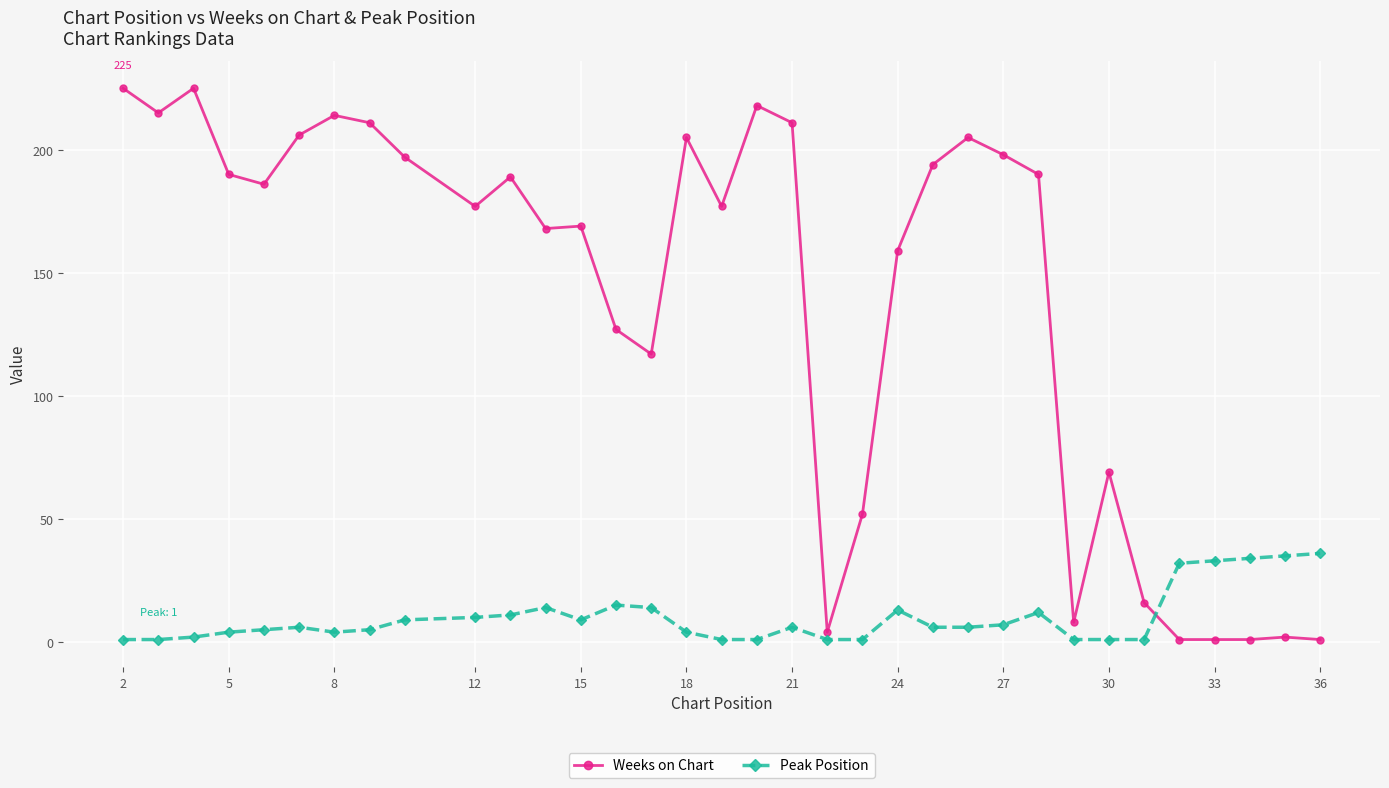

Rank the series by their maximum value, from highest to lowest.

Weeks on Chart, Peak Position